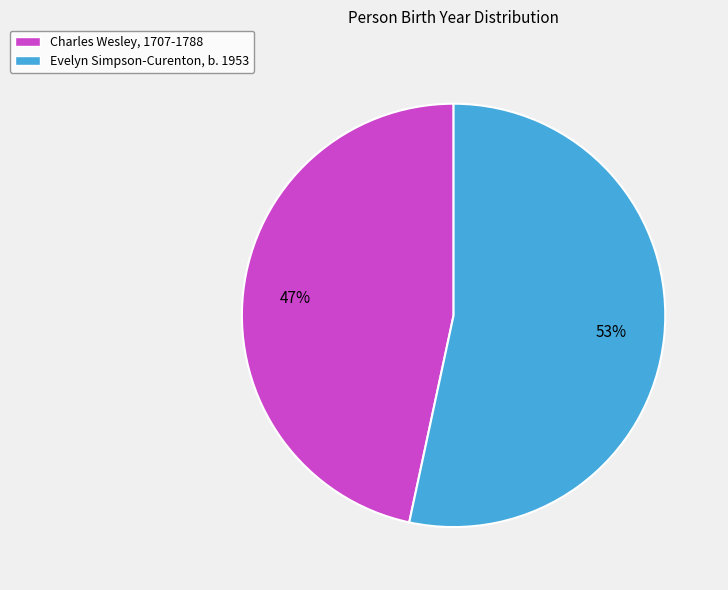

What is the smallest slice in the pie chart?

Charles Wesley, 1707-1788